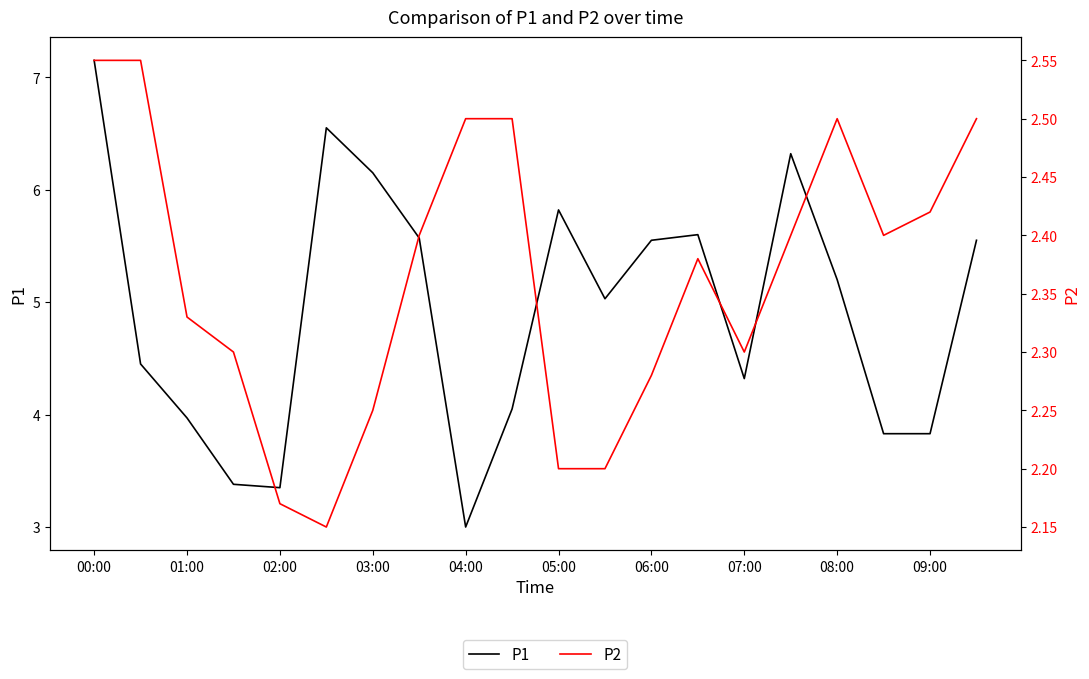

What is the smallest value displayed?

2.1